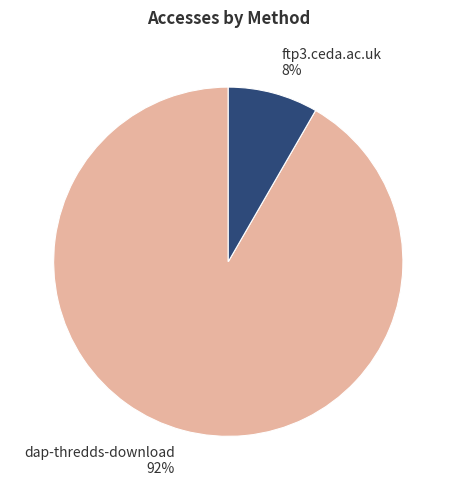

The ftp3.ceda.ac.uk slice represents 16% of the pie. True or false?

False